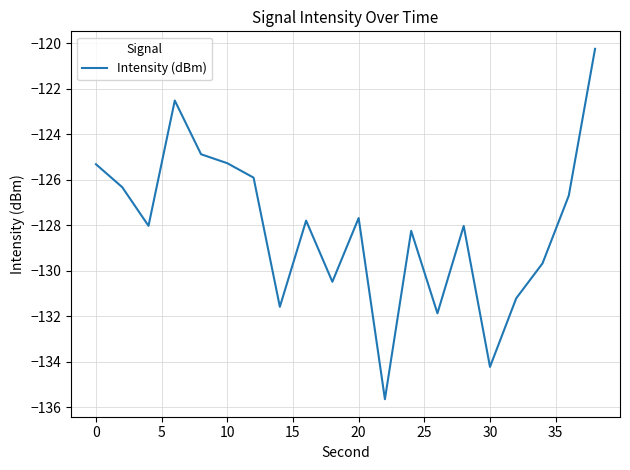

What is the smallest value displayed?

-135.7